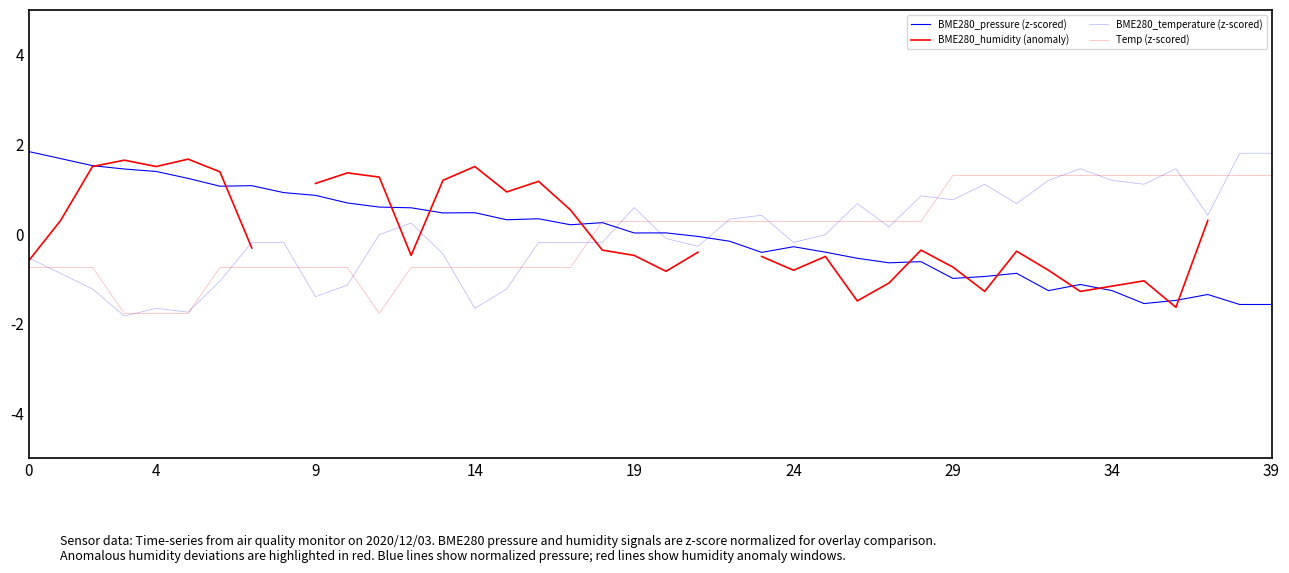

Which series has the largest range (max minus min)?

BME280_temperature (z-scored)